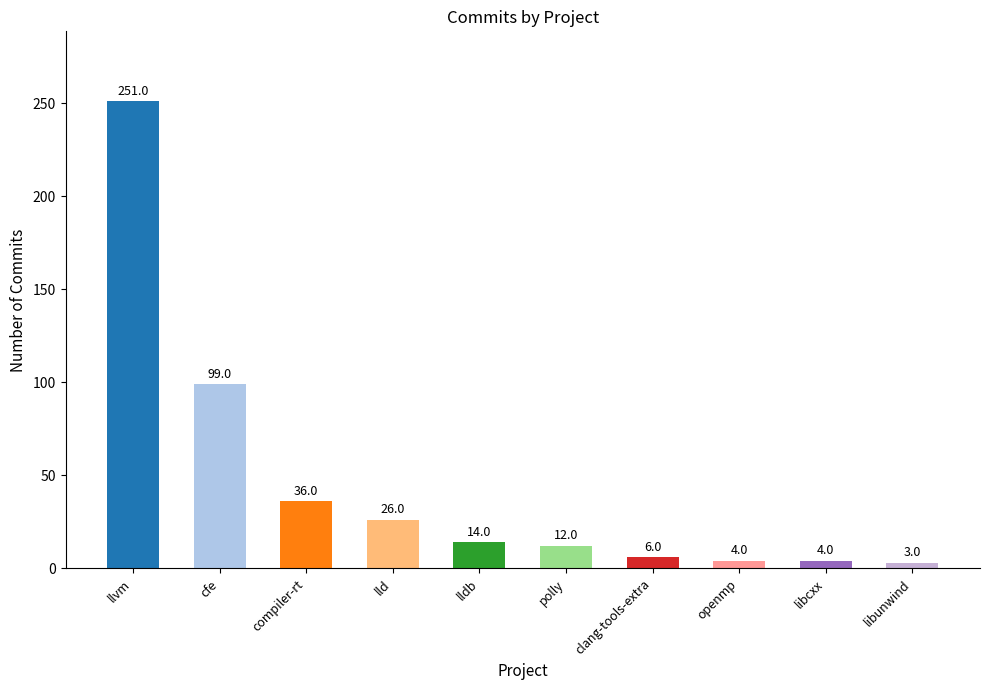

How many bars are there in total?

10